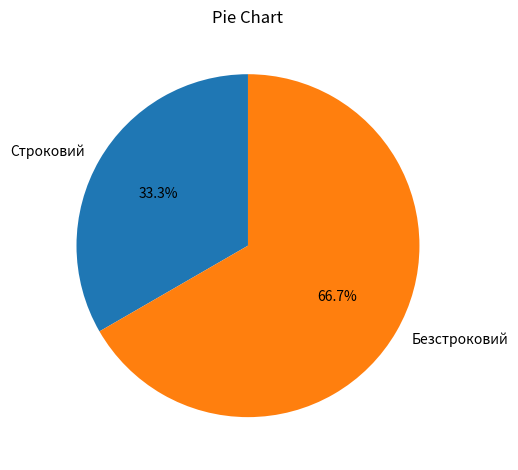

Combined, do Безстроковий and Строковий account for over 50%?

Yes